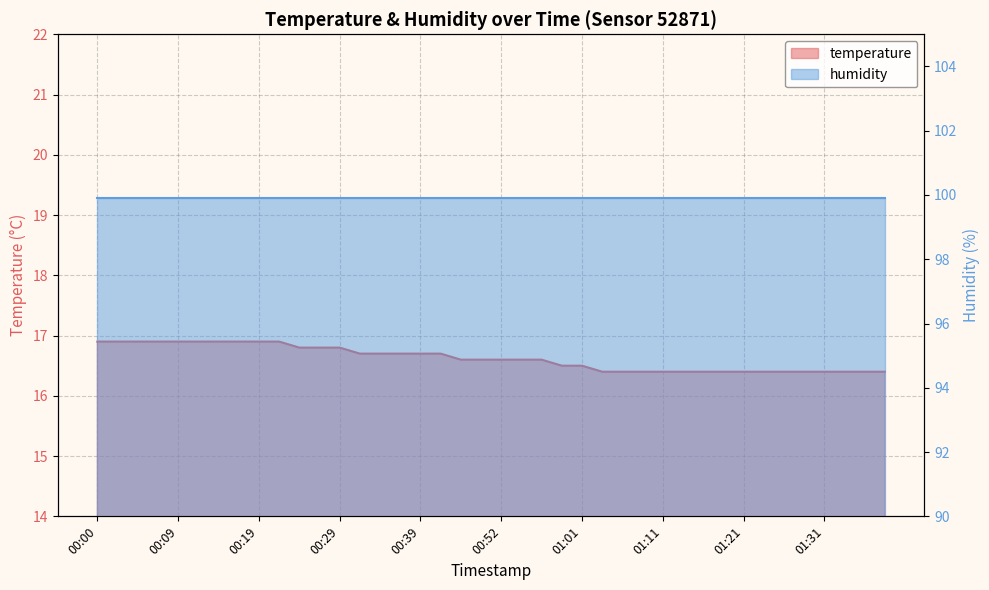

Reading left to right, extract all data points from this chart.

00:00=16.9	00:02=16.9	00:04=16.9	00:07=16.9	00:09=16.9	00:12=16.9	00:14=16.9	00:17=16.9	00:19=16.9	00:22=16.9	00:24=16.8	00:26=16.8	00:29=16.8	00:31=16.7	00:34=16.7	00:36=16.7	00:39=16.7	00:41=16.7	00:46=16.6	00:49=16.6	00:52=16.6	00:54=16.6	00:56=16.6	00:59=16.5	01:01=16.5	01:04=16.4	01:06=16.4	01:09=16.4	01:11=16.4	01:14=16.4	01:16=16.4	01:19=16.4	01:21=16.4	01:24=16.4	01:26=16.4	01:29=16.4	01:31=16.4	01:34=16.4	01:36=16.4	01:39=16.4